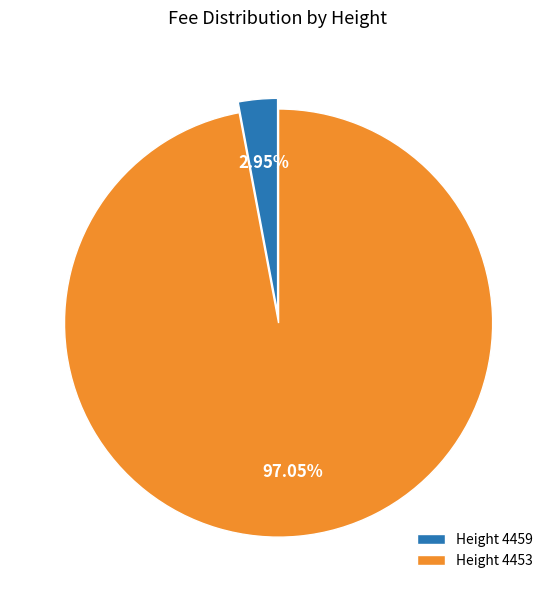

How many slices are in this pie chart?

2